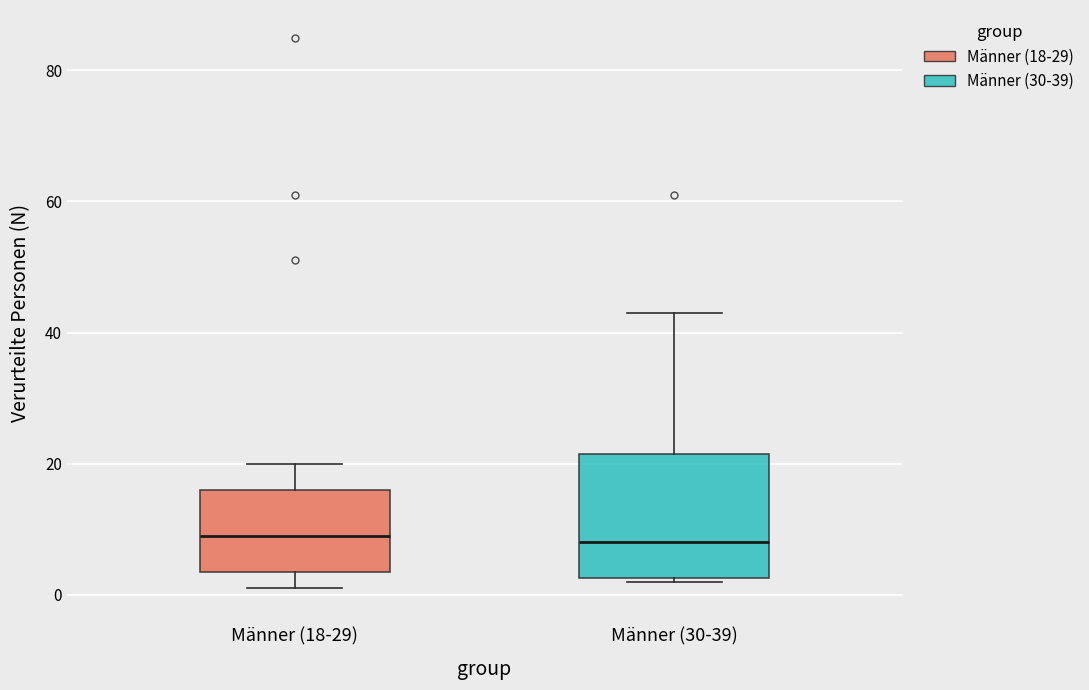

Reading left to right, read every box against the y-axis: the position of its median line, the range the box covers, and the ends of its whiskers. The values are not printed on the chart, so give them approximately, as read against the axis.

Männer (18-29): median 10, box 4 to 16, whiskers 2 to 20
Männer (30-39): median 8, box 2 to 22, whiskers 2 to 44